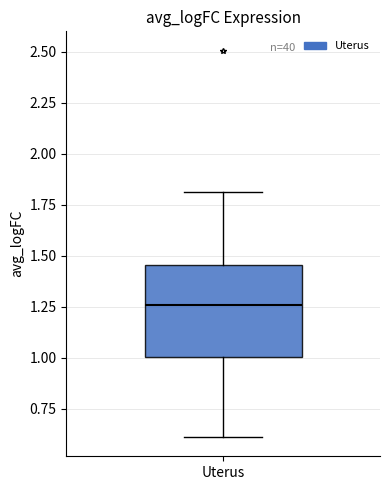

Transcribe this box plot: give where the median line is, the range the box spans, and where the two whiskers end, as read against the y-axis. The values are not printed on the chart, so give them approximately, as read against the axis.

median 1.25, box 1.00 to 1.45, whiskers 0.60 to 1.80